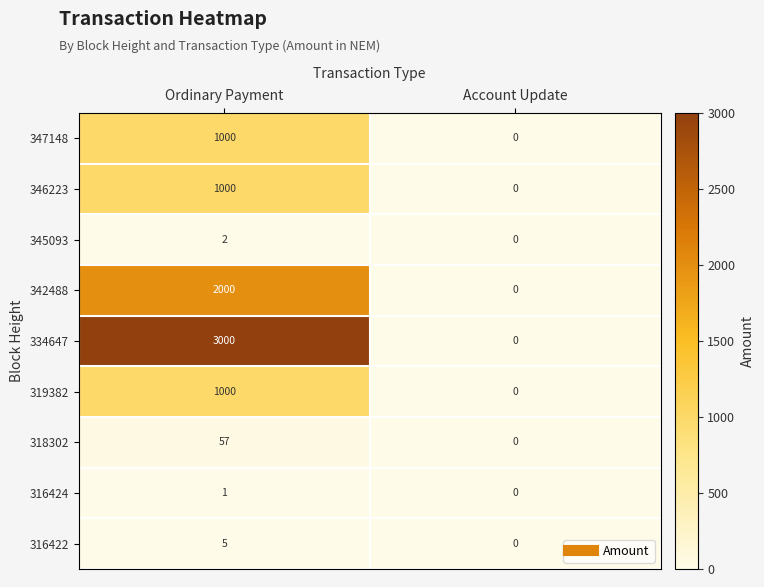

At how many categories does at least one series exceed 320?

1